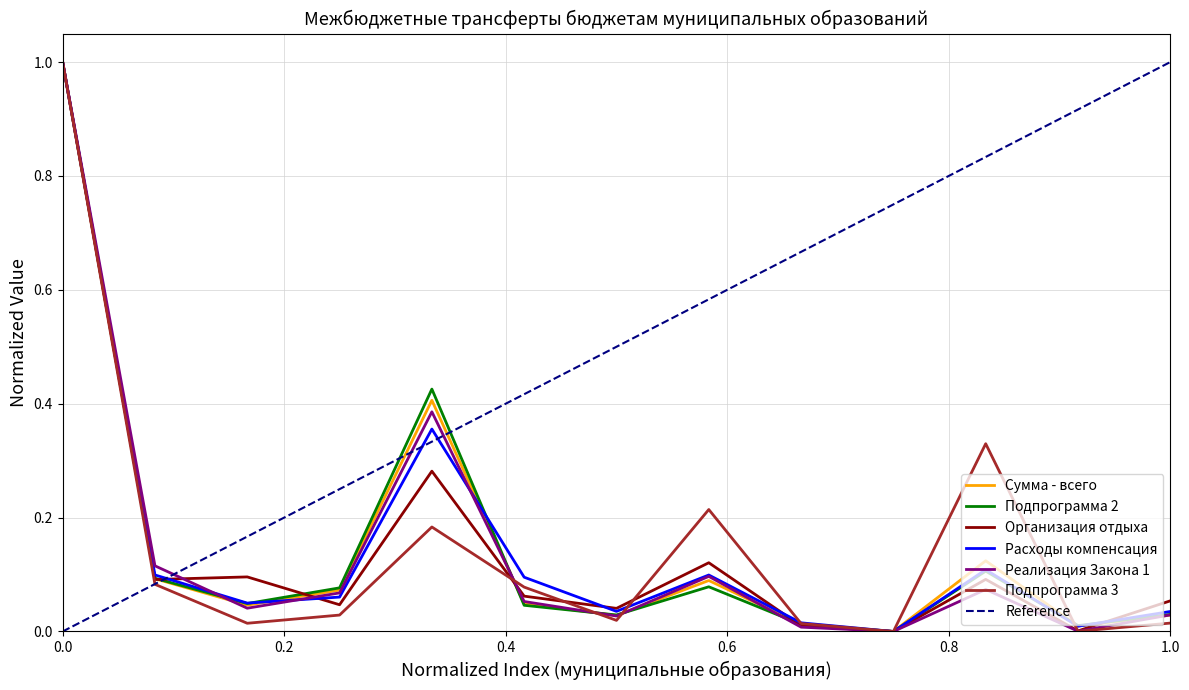

True or false: Организация отдыха has more than 2 points higher than both neighbors.

True